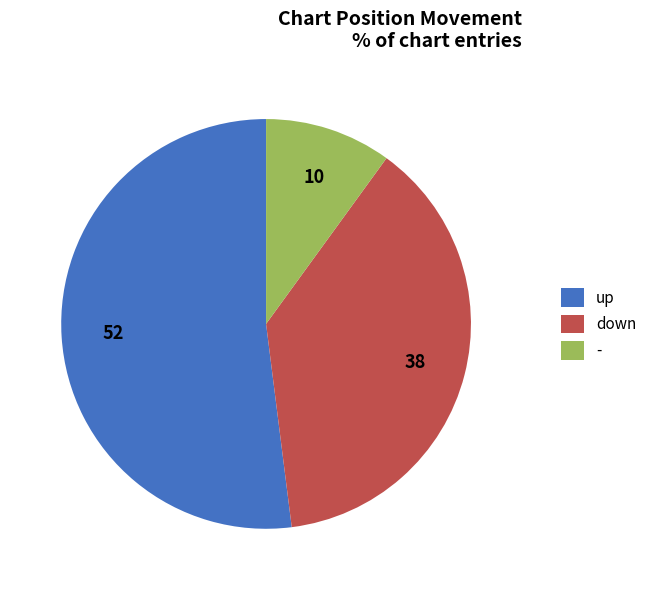

Count the number of slices in the pie.

3